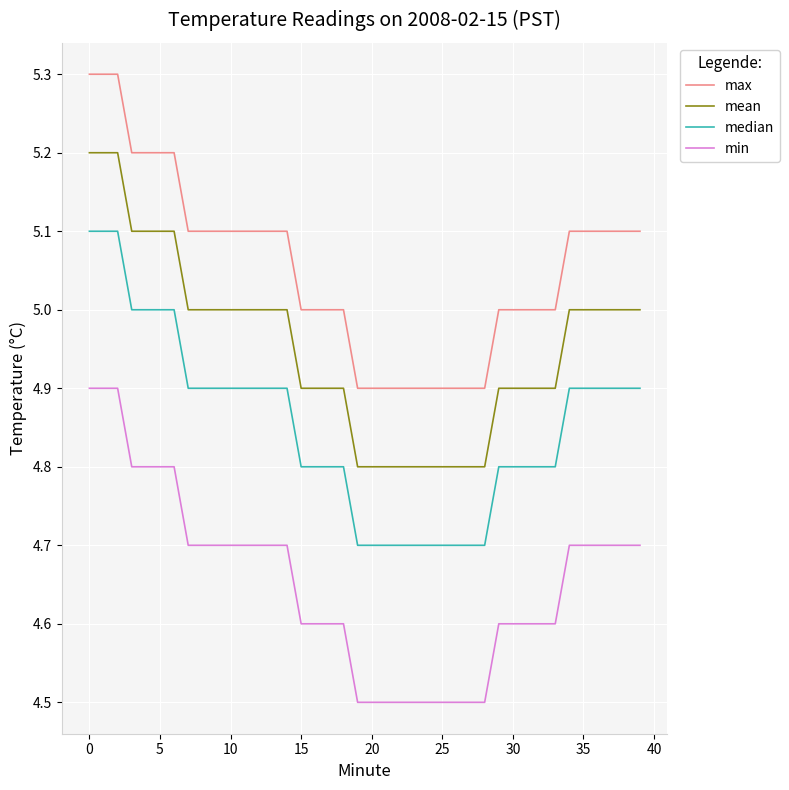

What is the difference between the maximum and minimum values in the max series?

0.4